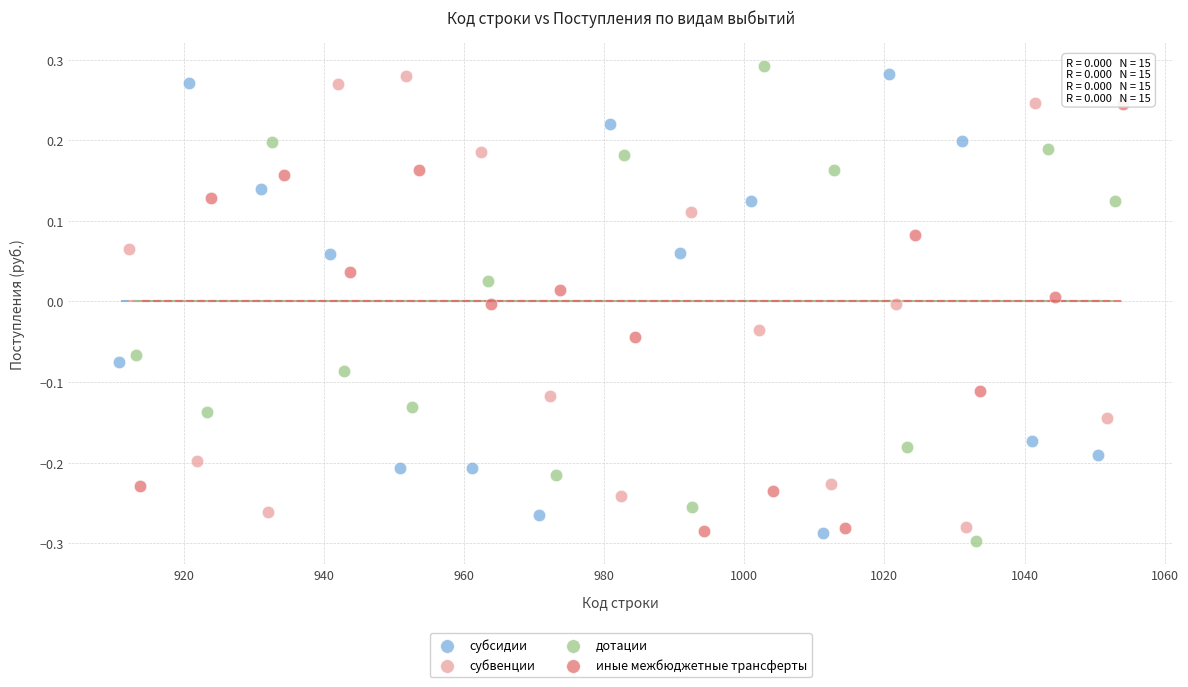

What are all the series names shown in the legend?

субсидии, субвенции, дотации, иные межбюджетные трансферты